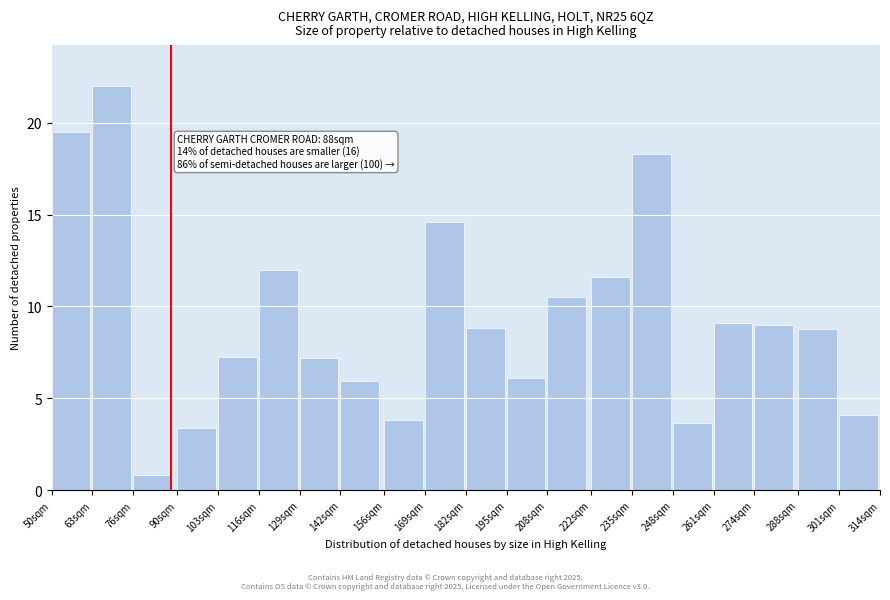

What is the change in value from 50sqm to 261sqm?

-10.4